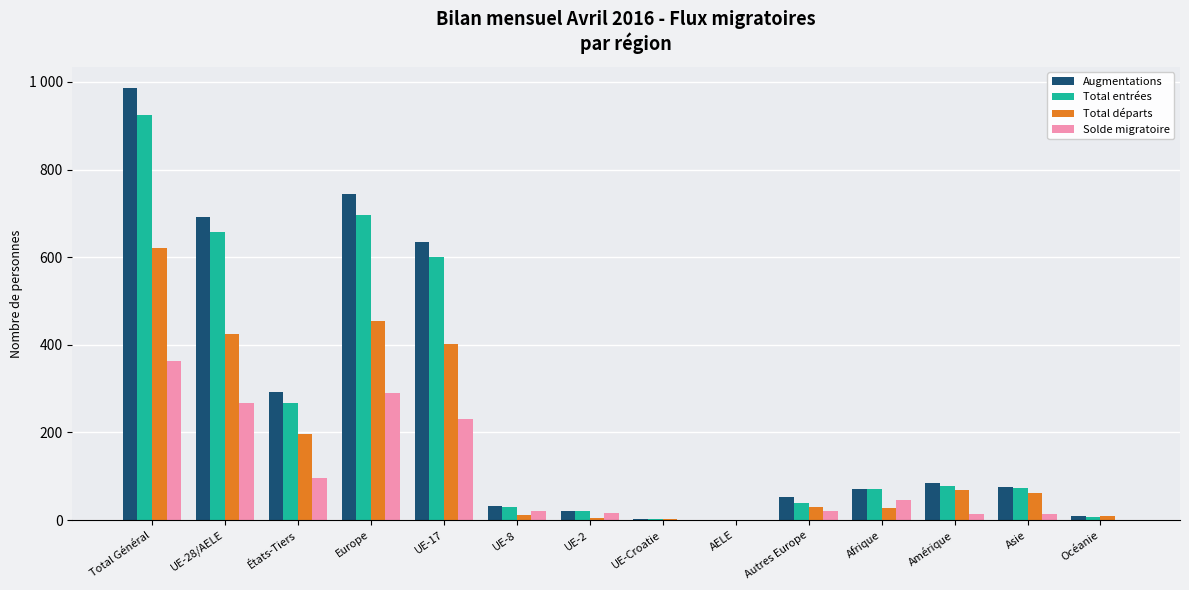

Are the bars horizontal?

No